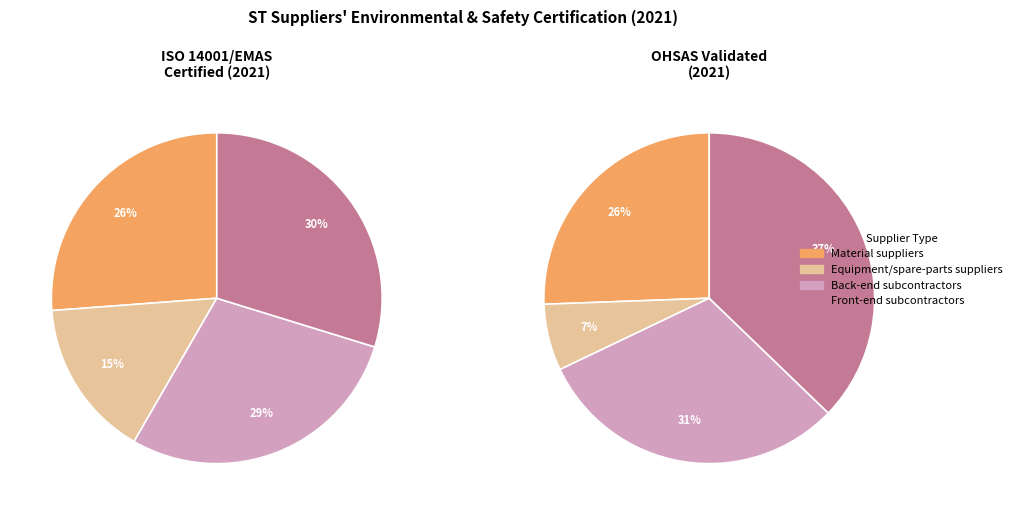

Which slice is the largest?

Front-end subcontractors